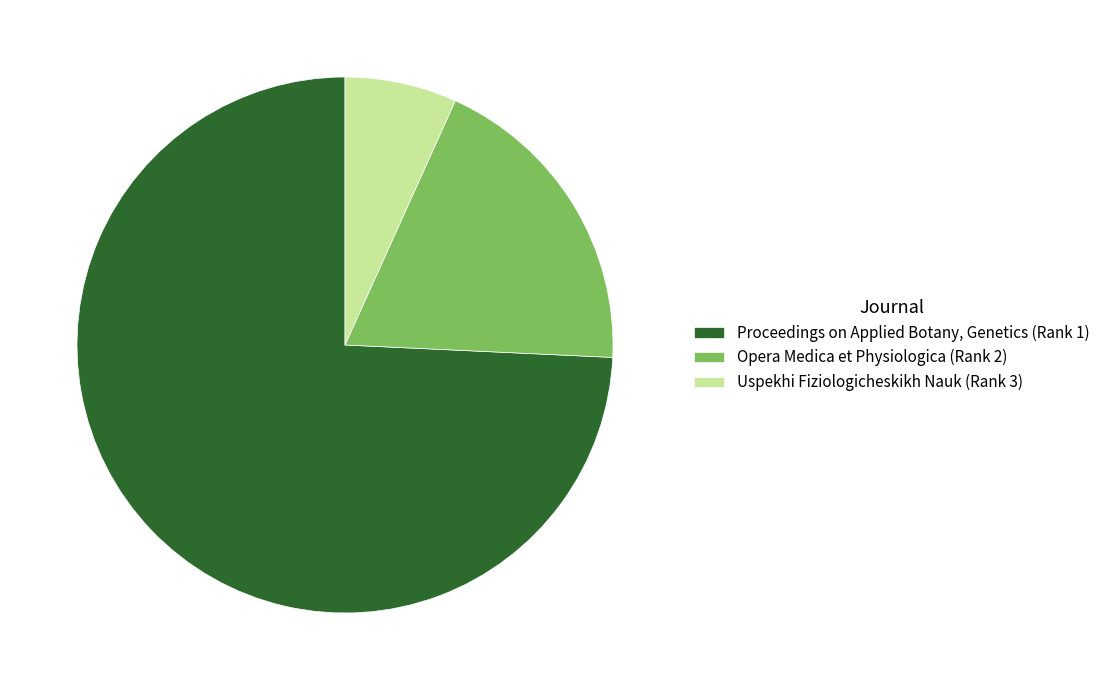

Which category has the smallest portion of the pie?

Uspekhi Fiziologicheskikh Nauk (Rank 3)